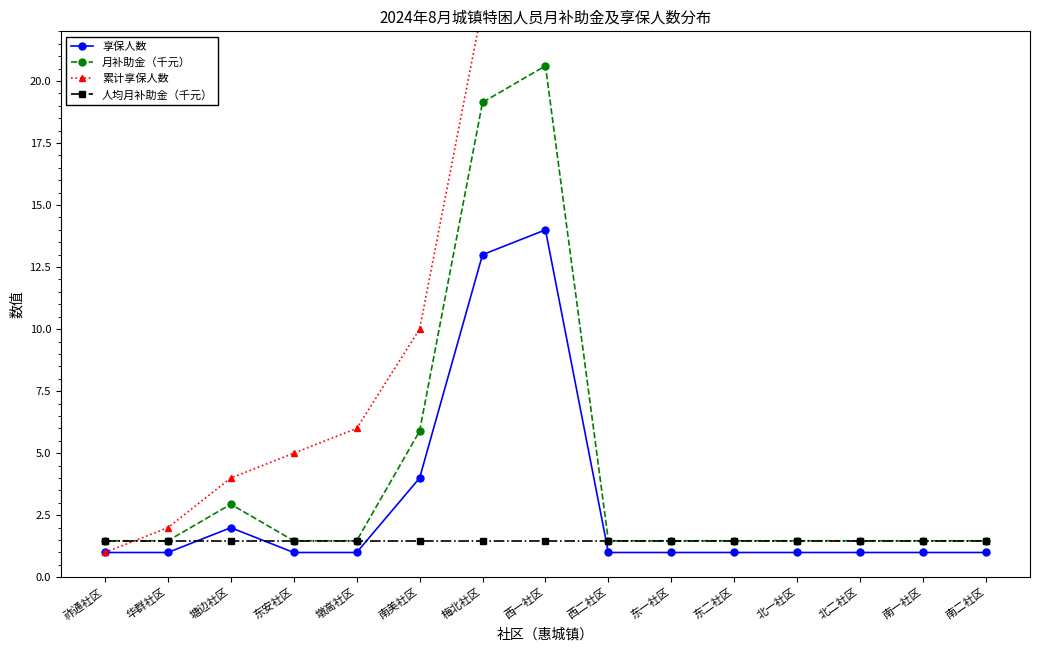

What is the sum of the 人均月补助金（千元） values at 墩高社区 and 北二社区?

2.9